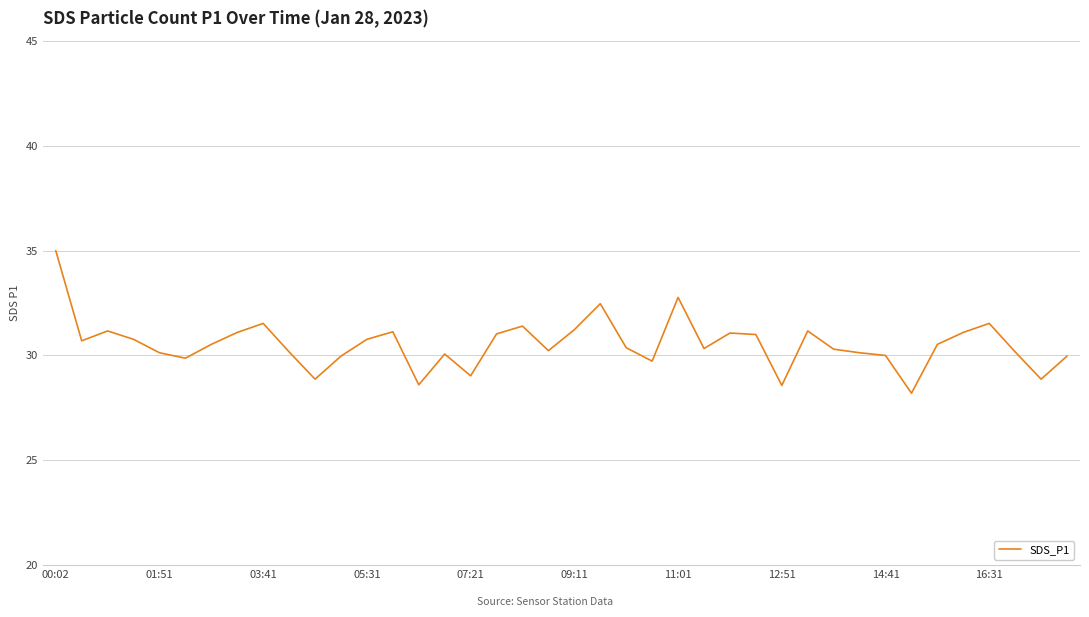

What is the greatest value displayed?

35.0